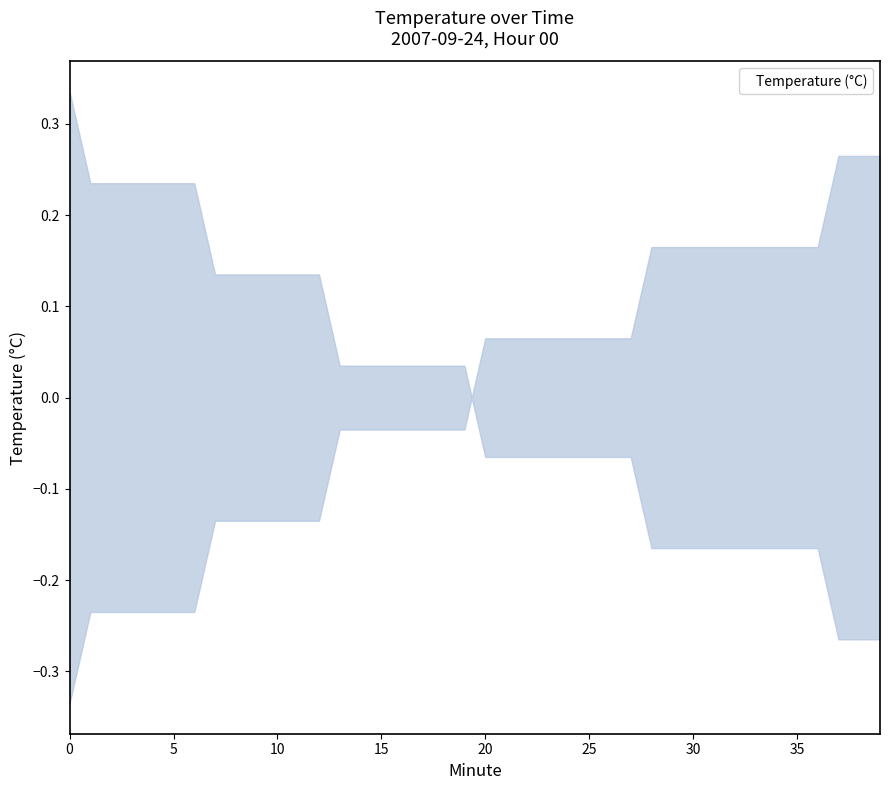

Is this an area chart (filled region under the line)?

No